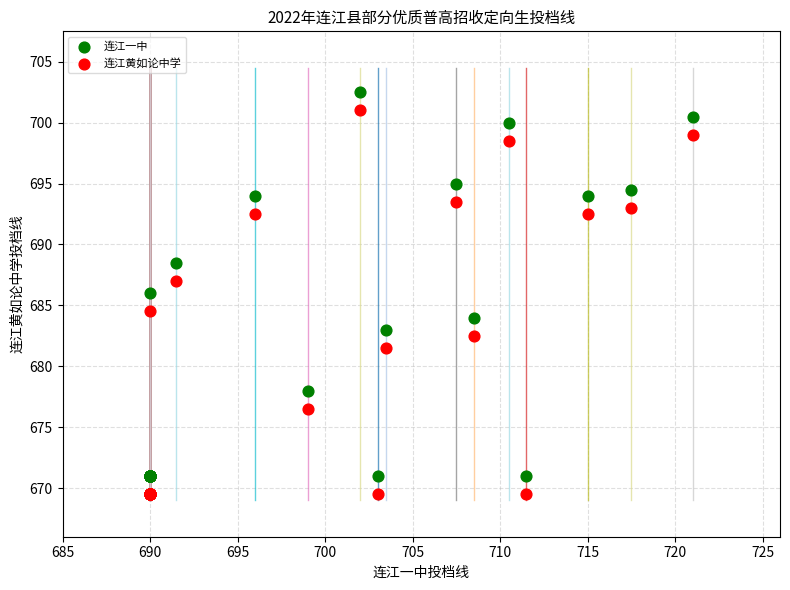

What is the X range (max minus min) for the scatter plot?

31.0